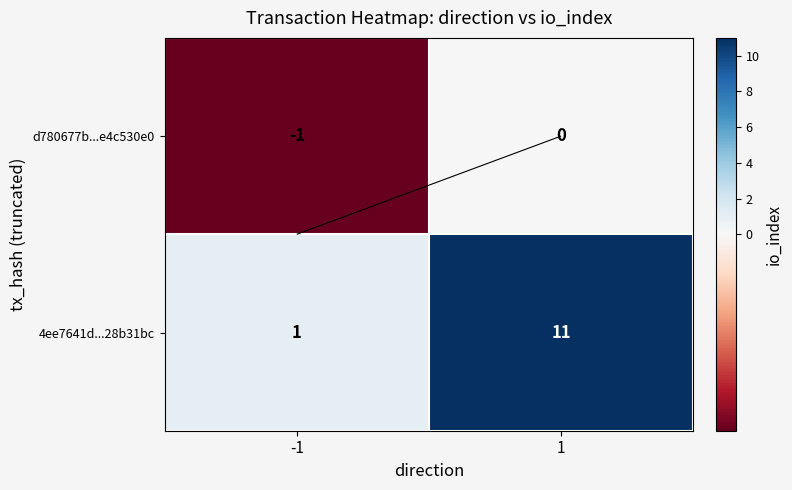

Which series has the largest total across all categories?

4ee7641d...28b31bc